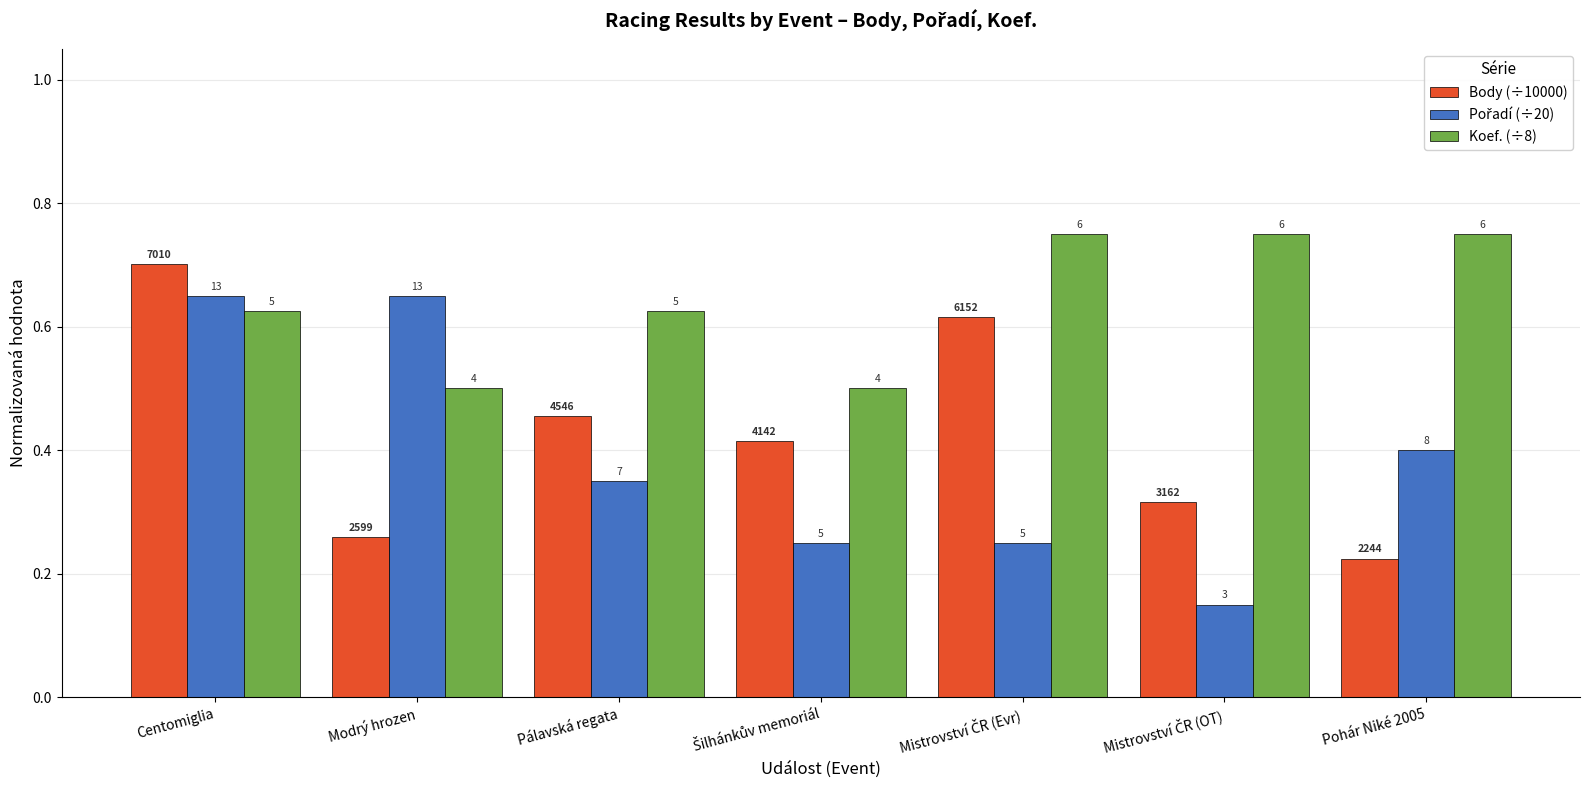

Between Modrý hrozen and Pálavská regata, which is larger?

Pálavská regata